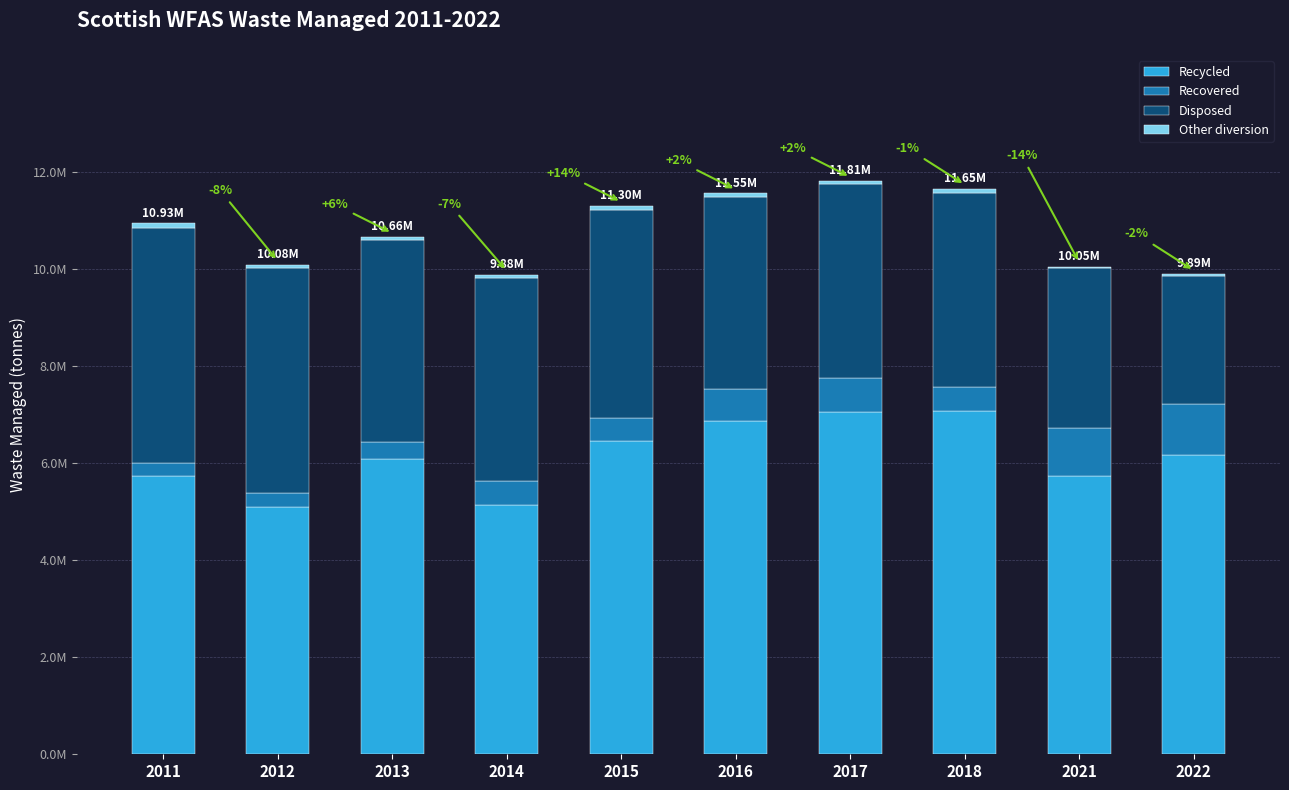

The value of Recovered at 2013 is 200614.1. True or false?

False